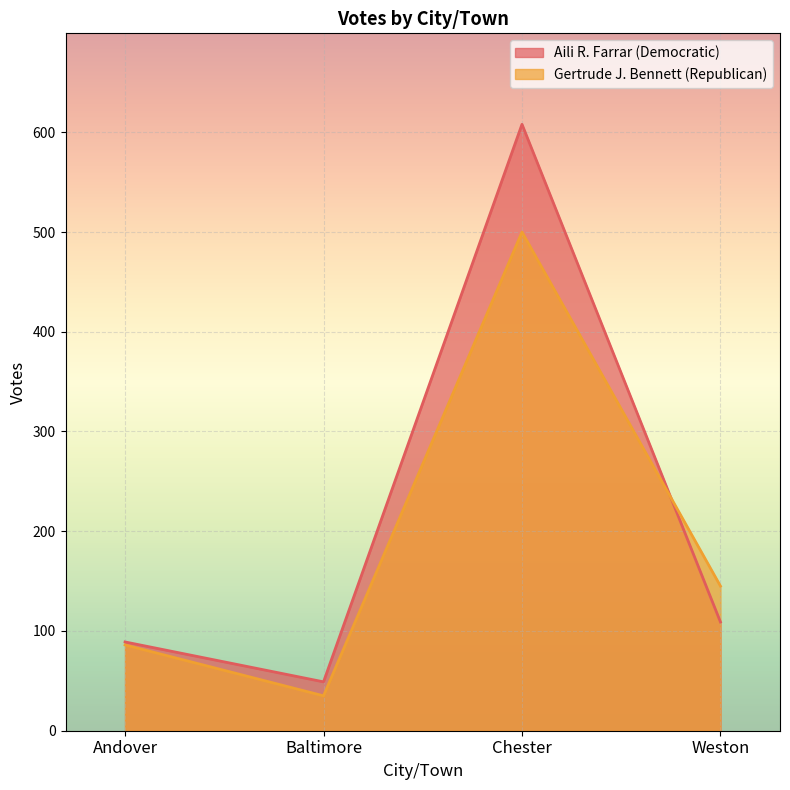

True or false: Aili R. Farrar (Democratic) has more than 2 points higher than both neighbors.

False